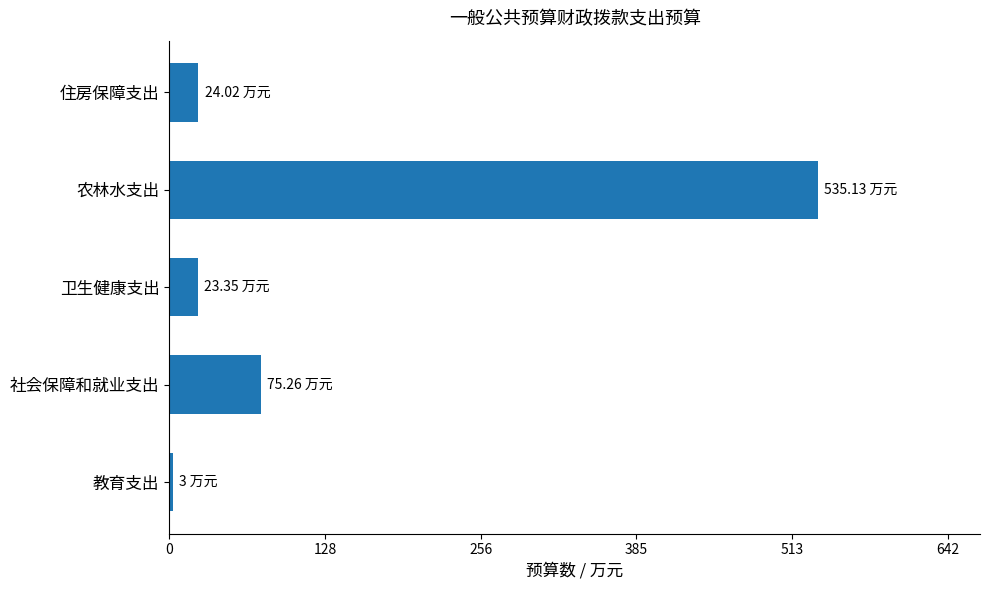

Where is the data nearest to the value 269?

社会保障和就业支出